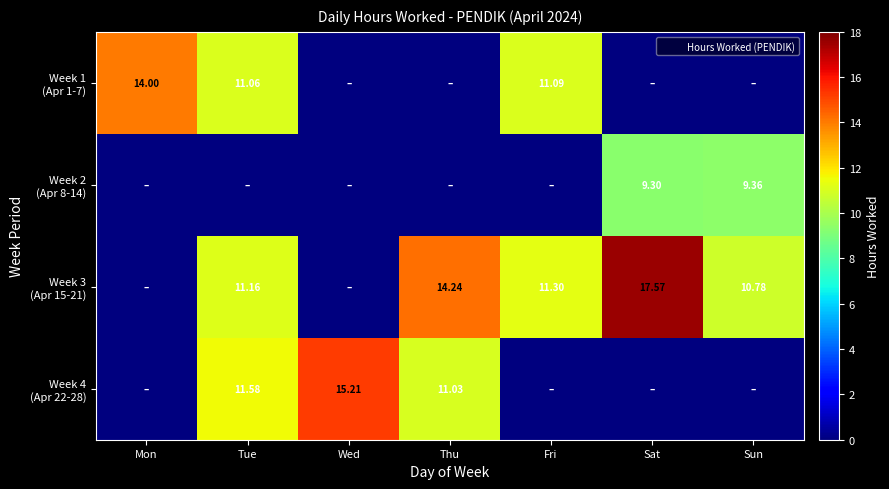

Is the value of Week 1 (Apr 1-7) at Sun greater than the value of Week 2 (Apr 8-14) at Thu?

No